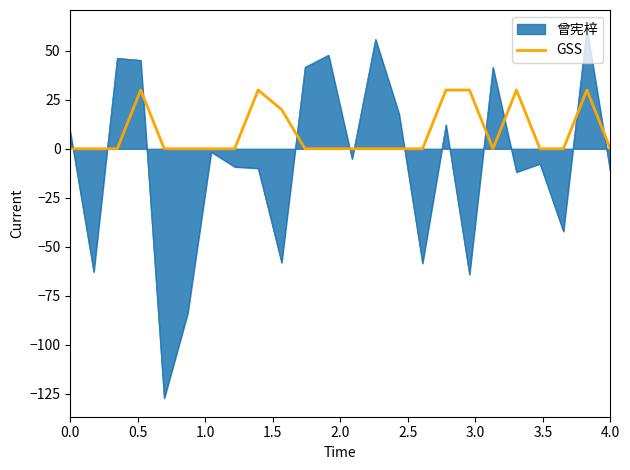

What is the minimum value for 曾宪梓?

-127.4